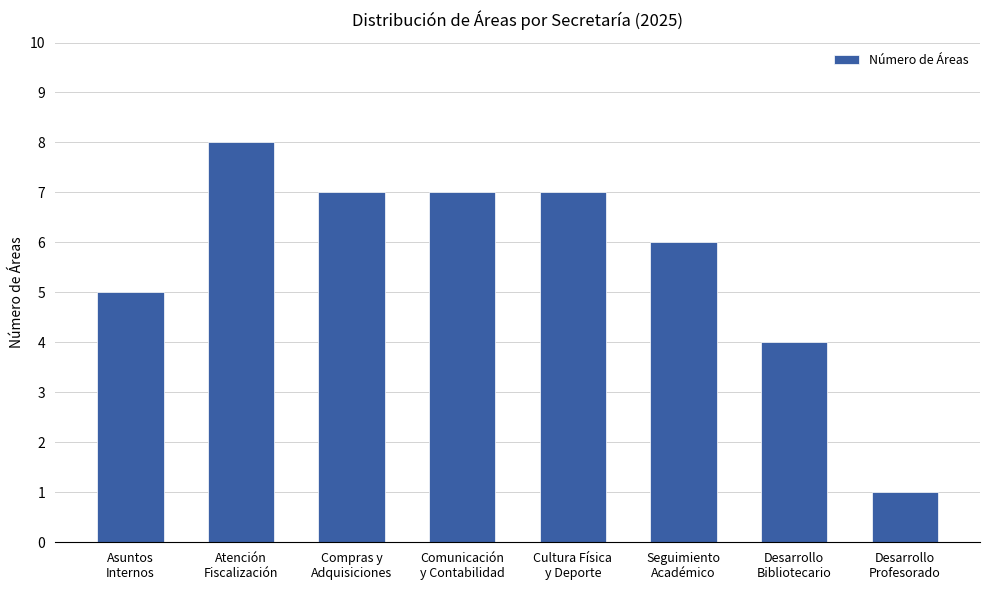

What is the sum of the values at Asuntos
Internos and Atención
Fiscalización?

13